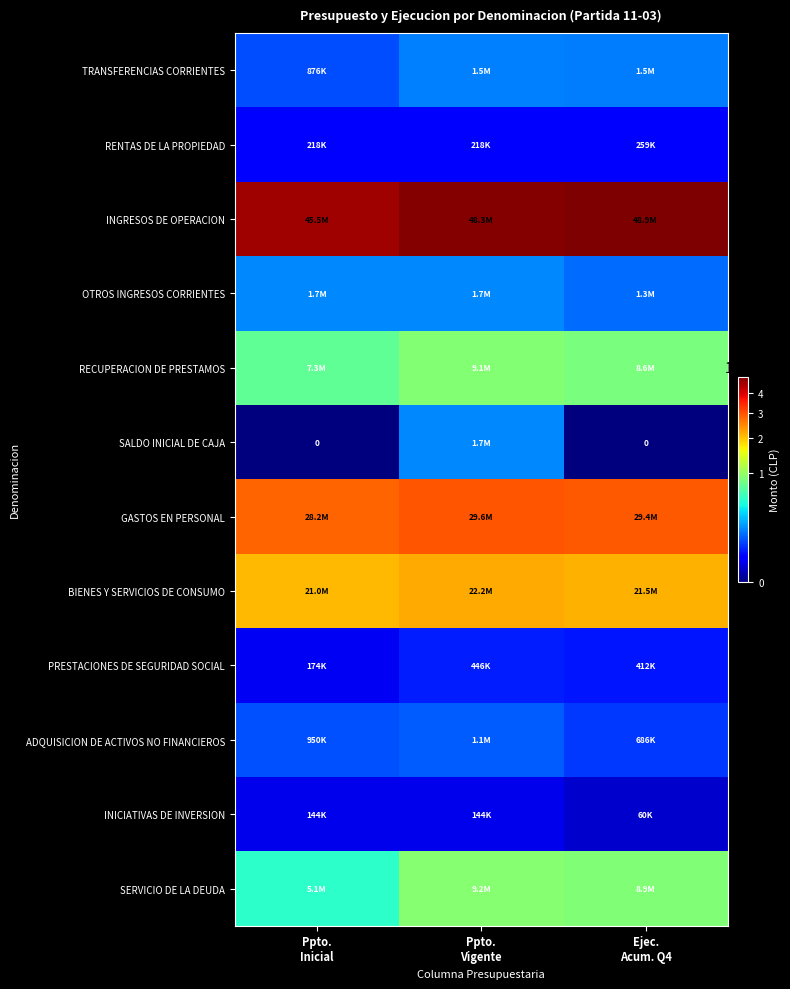

Between Ppto.
Vigente and Ppto.
Inicial, which is larger?

Ppto.
Vigente